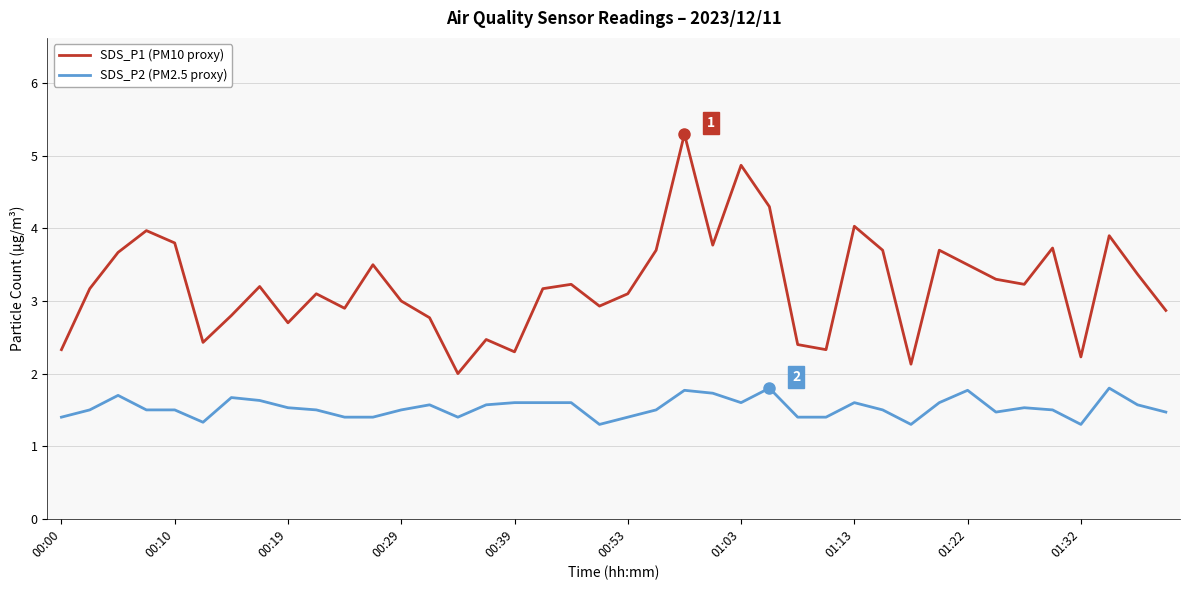

Which series has the largest total across all categories?

SDS_P1 (PM10 proxy)